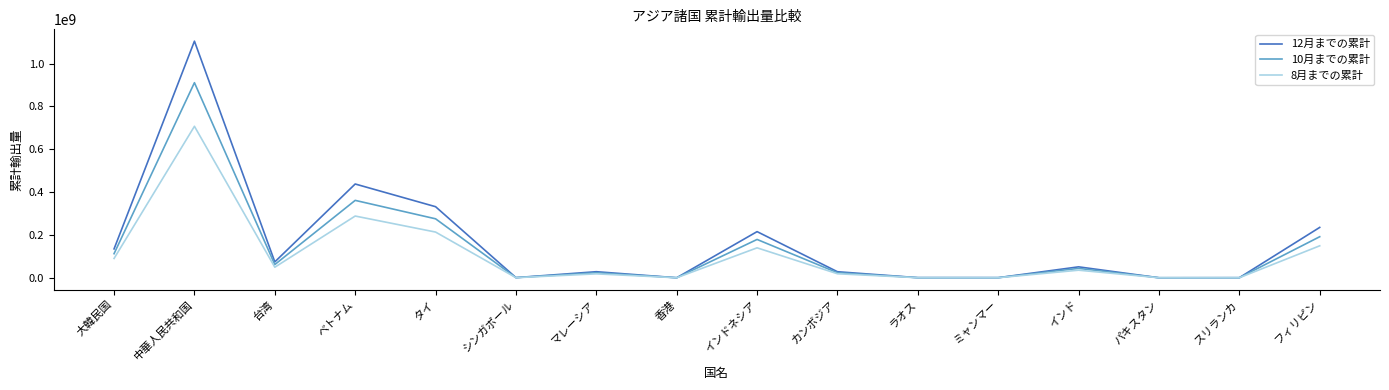

What is the approximate value of 10月までの累計 at カンボジア?

23431818